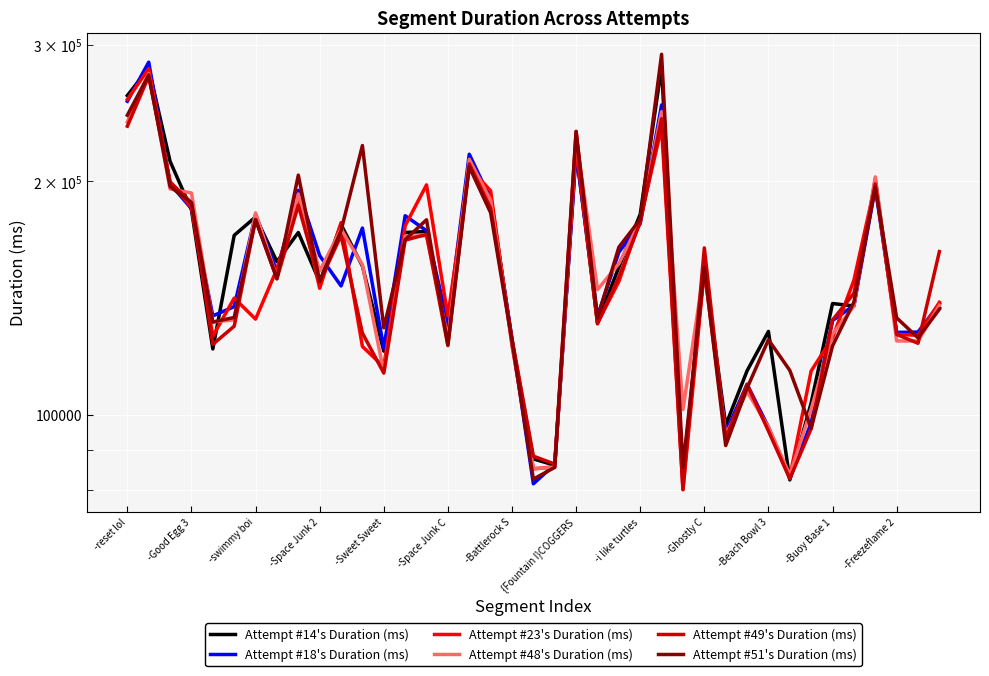

What is the sum of all Attempt #23's Duration (ms) values?

5937343